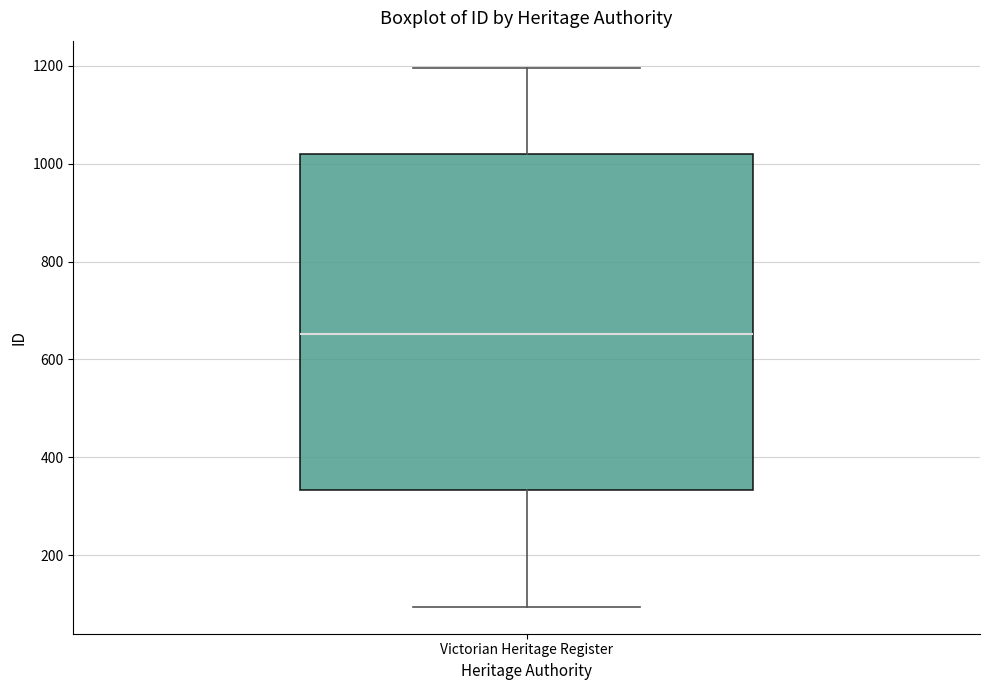

Read this box plot against the y-axis: the position of the median line, the range covered by the box, and the ends of both whiskers. The values are not printed on the chart, so give them approximately, as read against the axis.

median 660, box 340 to 1020, whiskers 100 to 1200